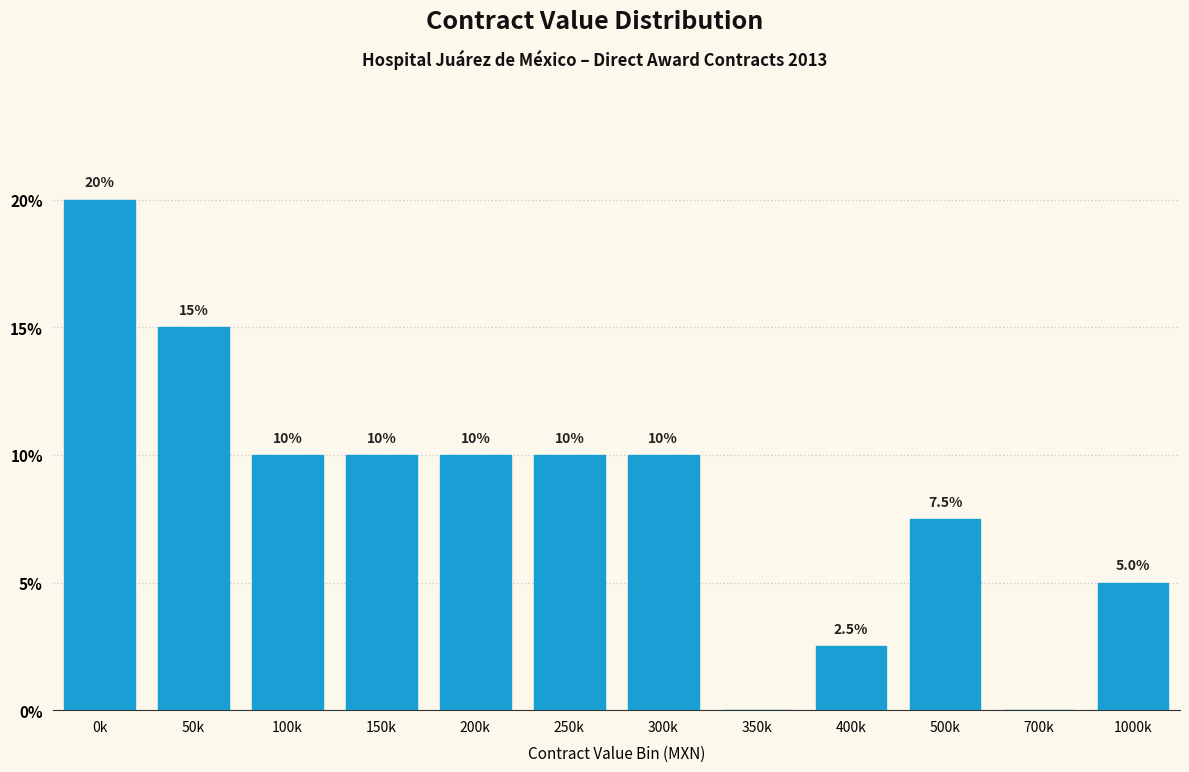

Reading right to left, extract all data points from this chart.

1000k=5.0	700k=0.0	500k=7.5	400k=2.5	350k=0.0	300k=10.0	250k=10.0	200k=10.0	150k=10.0	100k=10.0	50k=15.0	0k=20.0